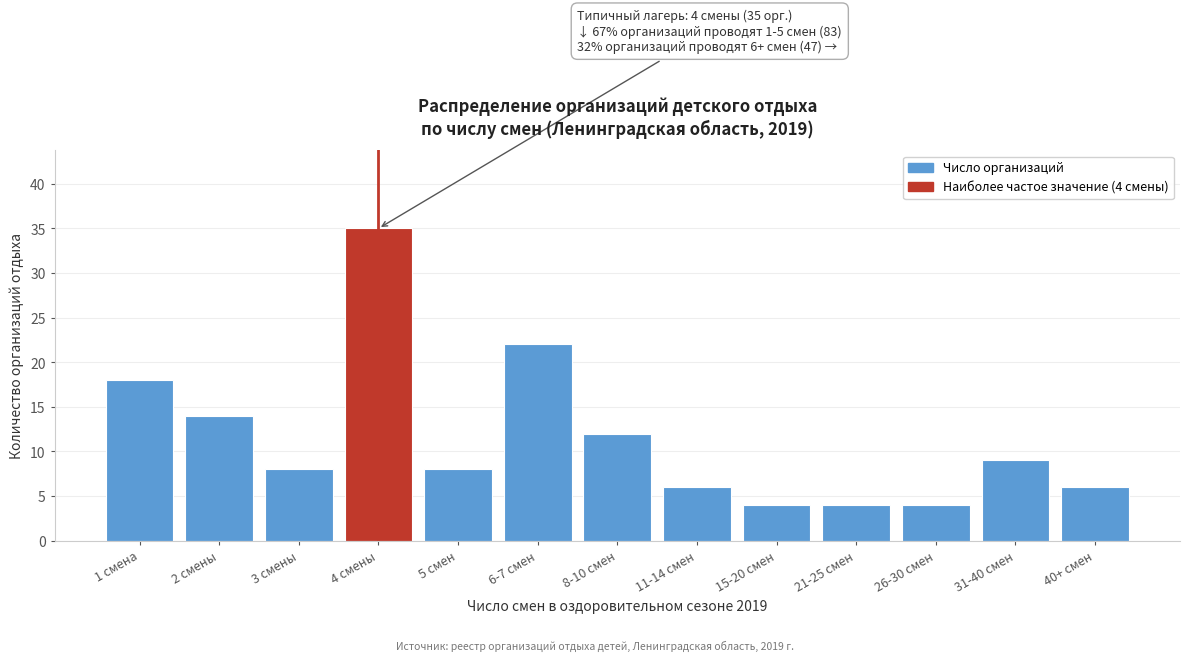

Reading right to left, transcribe all the data shown in this chart.

6	9	4	4	4	6	12	22	8	35	8	14	18